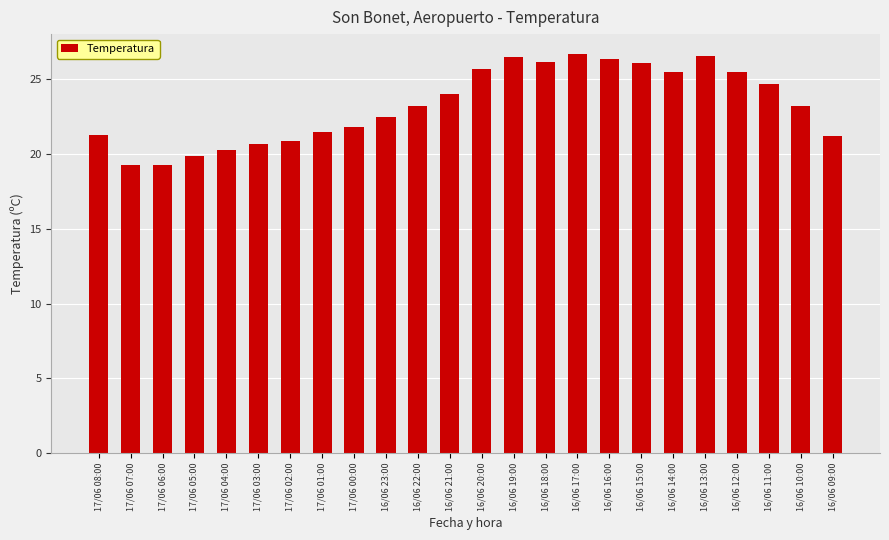

What is the change in value from 16/06 18:00 to 16/06 16:00?

+0.2